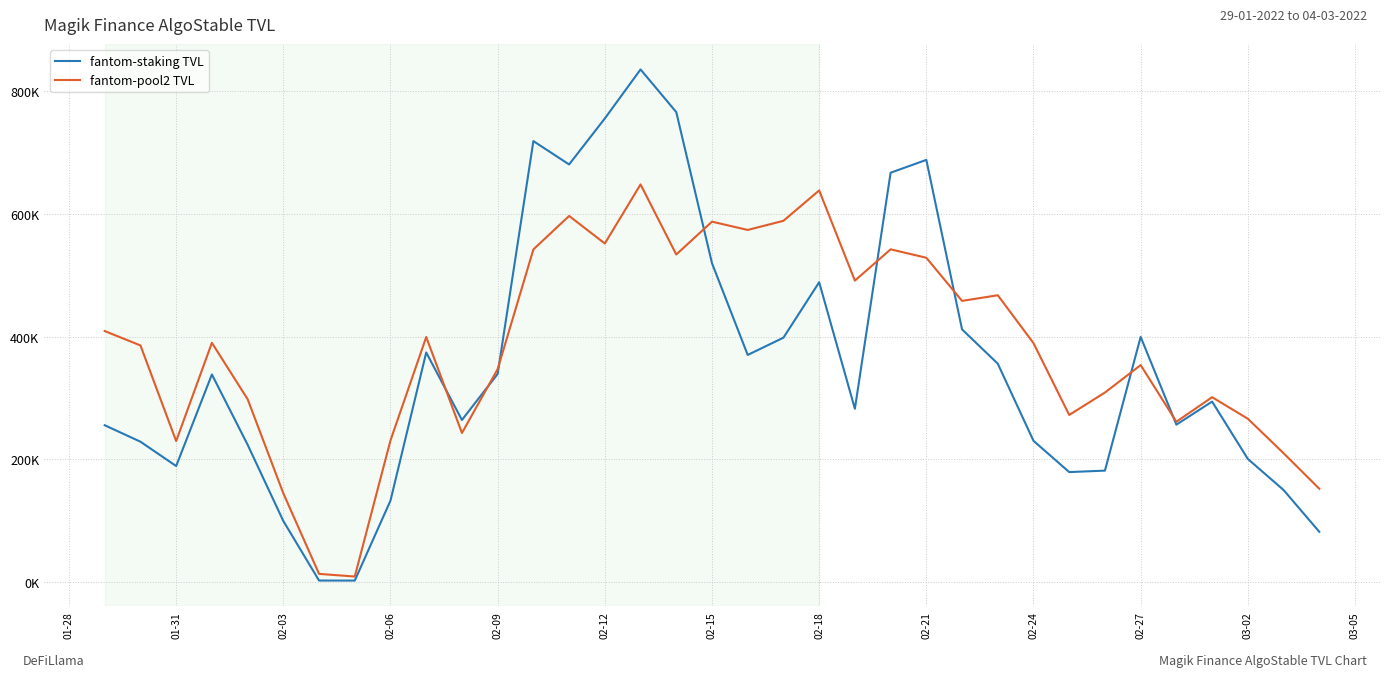

Reading left to right, transcribe all the data shown in this chart.

fantom-staking TVL: 255774.7	228973.9	189261.0	338555.0	224098.0	99666.5	2594.7	2530.0	132969.1	374410.7	264362.9	339459.5	719063.5	680989.9	755965.7	835874.6	766318.5	519939.8	370419.6	398540.4	488908.1	282626.3	667486.0	688434.1	412065.6	356163.5	230387.5	179417.9	181802.6	399817.9	256758.2	294355.3	200861.9	150238.9	82113.4
fantom-pool2 TVL: 409361.8	385917.6	229988.0	390143.2	298347.7	144788.1	13462.9	9132.2	231116.9	399621.6	243147.8	347345.3	542437.4	597009.0	552138.0	648413.2	534173.8	587692.0	574204.5	589088.5	638633.7	491610.6	542592.2	528827.6	458532.2	467736.9	389649.9	272574.0	309133.5	353859.4	261503.1	301513.7	266383.2	210230.1	152318.7